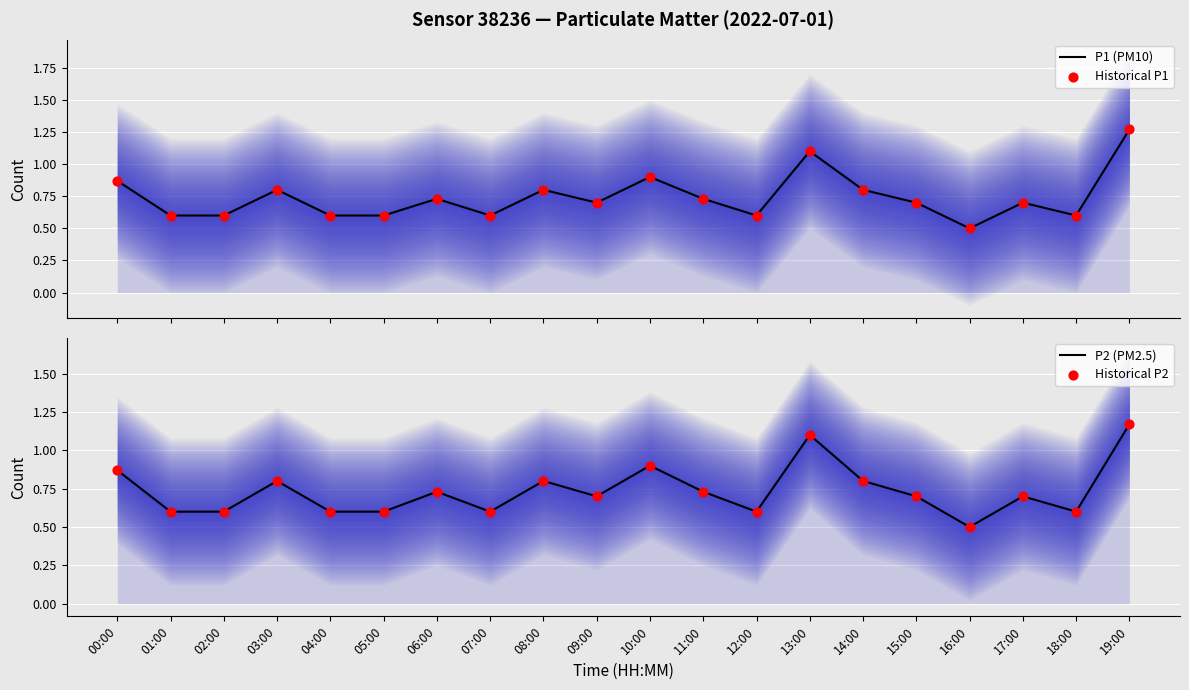

Which series reaches the maximum Y coordinate?

P1 (PM10)